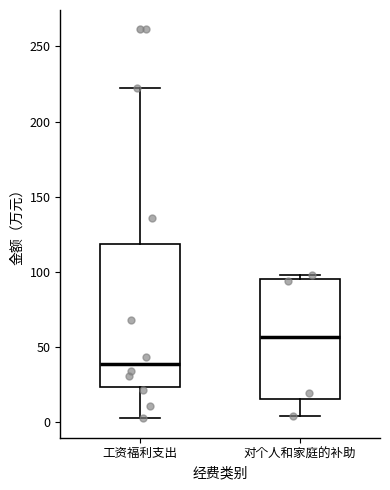

Where does the upper whisker of the box for 工资福利支出 end on the y-axis? The values are not printed on the chart, so give them approximately, as read against the axis.

220